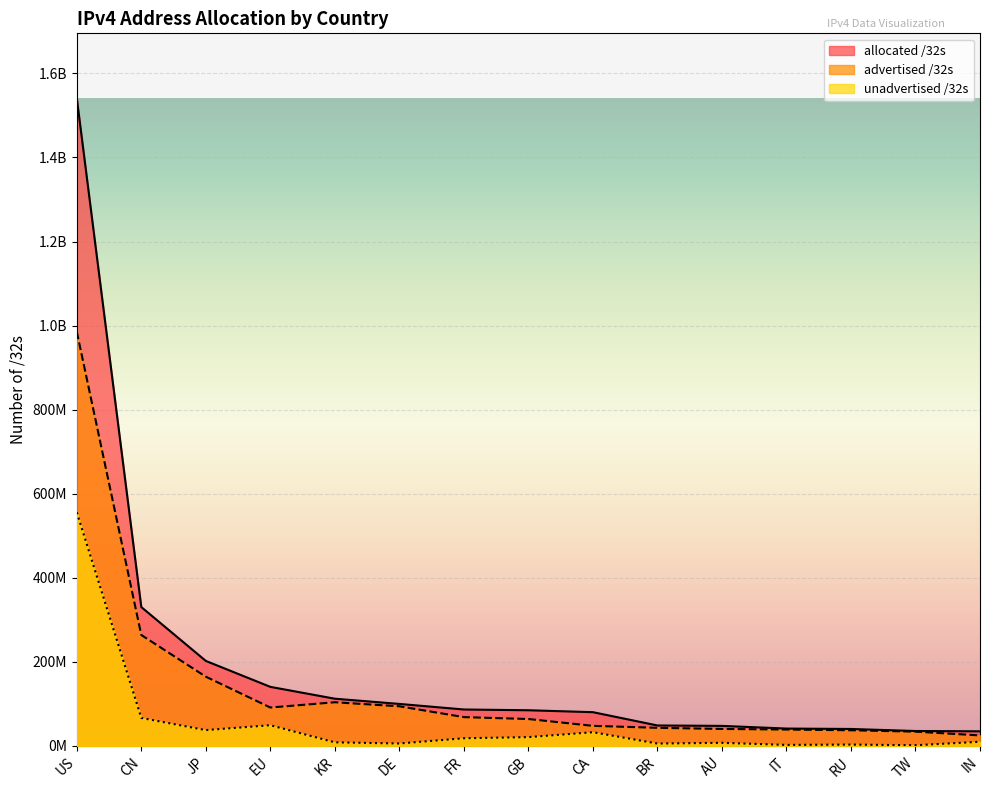

What is the total value across all series at TW?

70766080